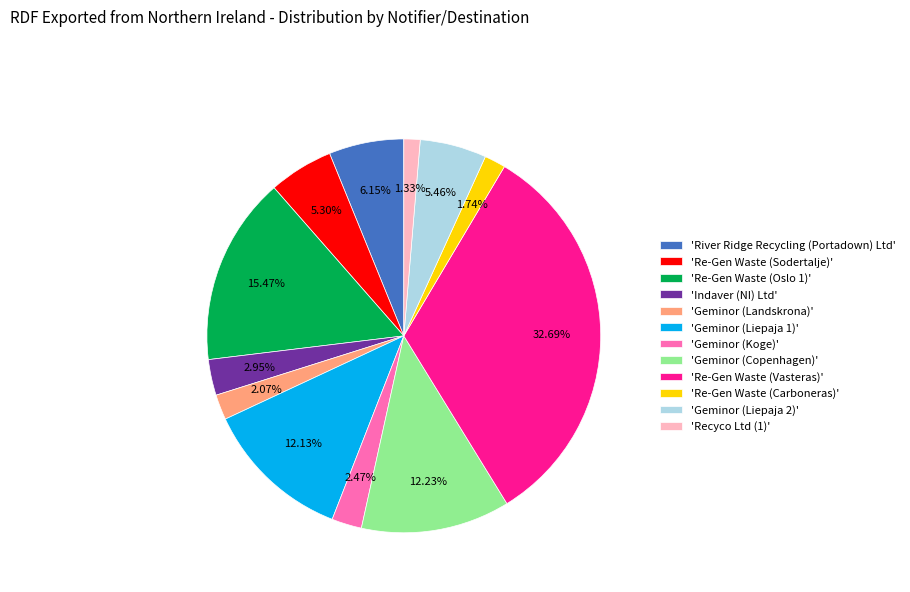

What is the largest slice in the pie chart?

'Re-Gen Waste (Vasteras)'